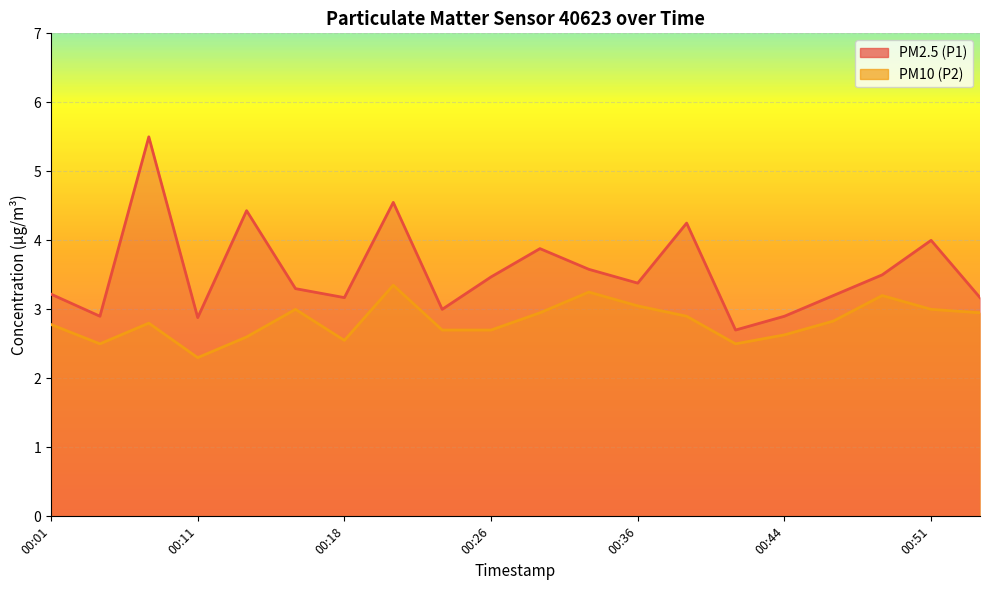

What is the sum of all PM2.5 (P1) values?

71.0